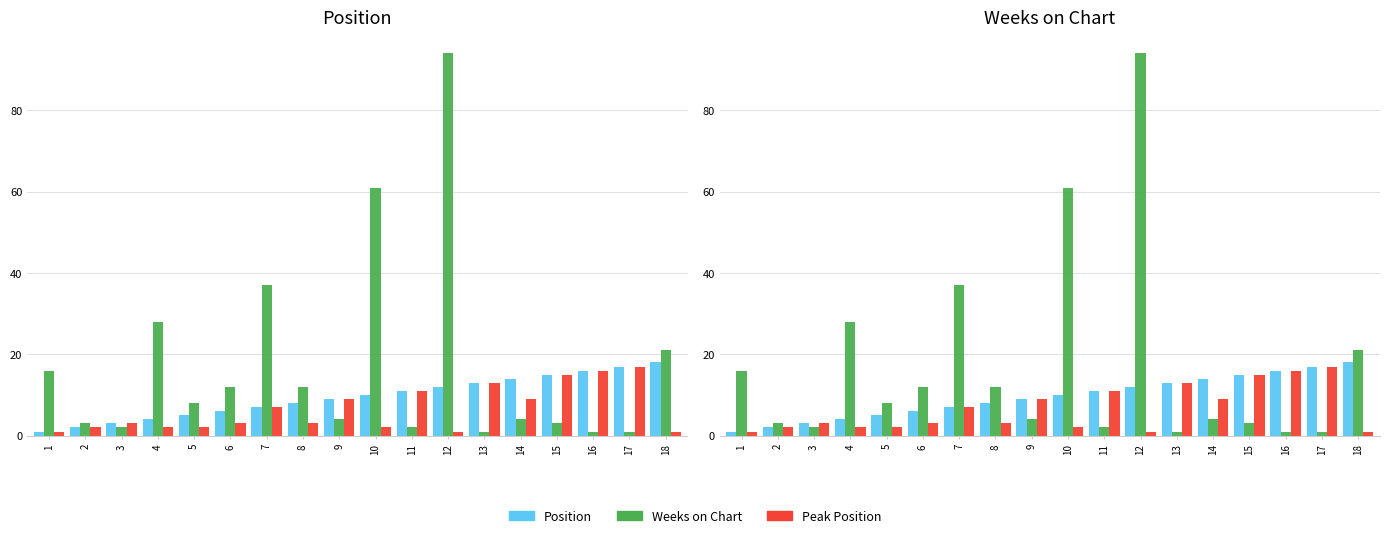

What are all the series names shown in the legend?

Position, Weeks on Chart, Peak Position